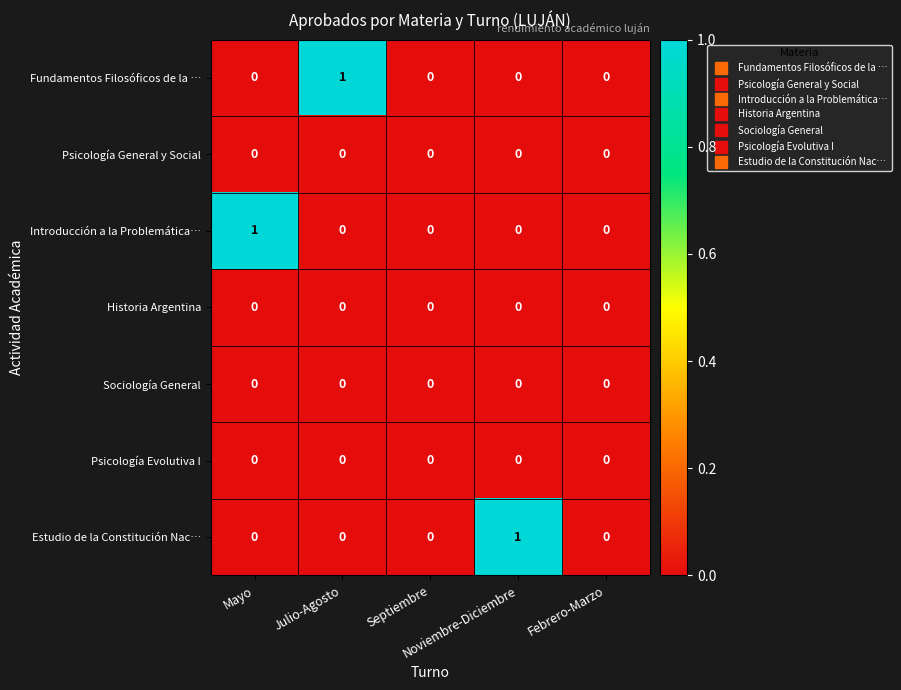

Count the Introducción a la Problemática… values in the range 0 to 1.

5